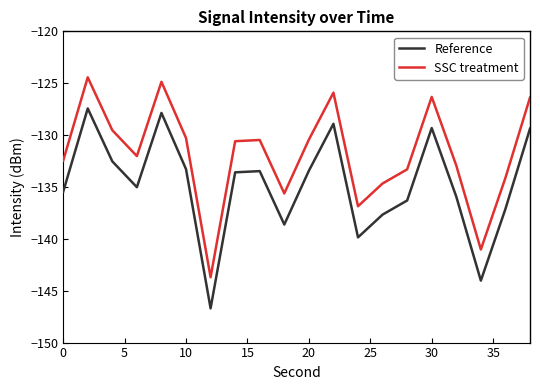

What is the maximum value for SSC treatment?

-124.4